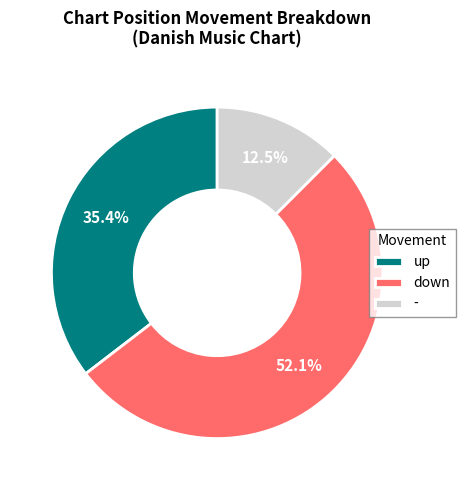

What percentage is the up slice, to the nearest percent?

35%